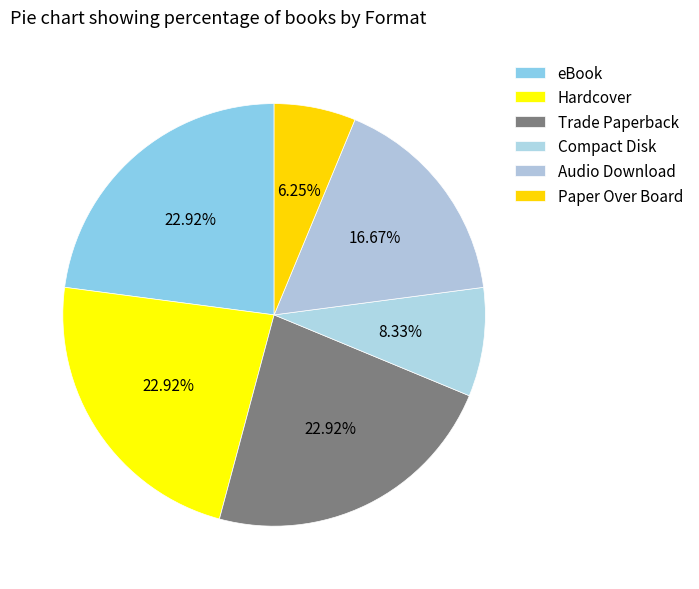

To the nearest percent, what portion does Compact Disk represent?

8%